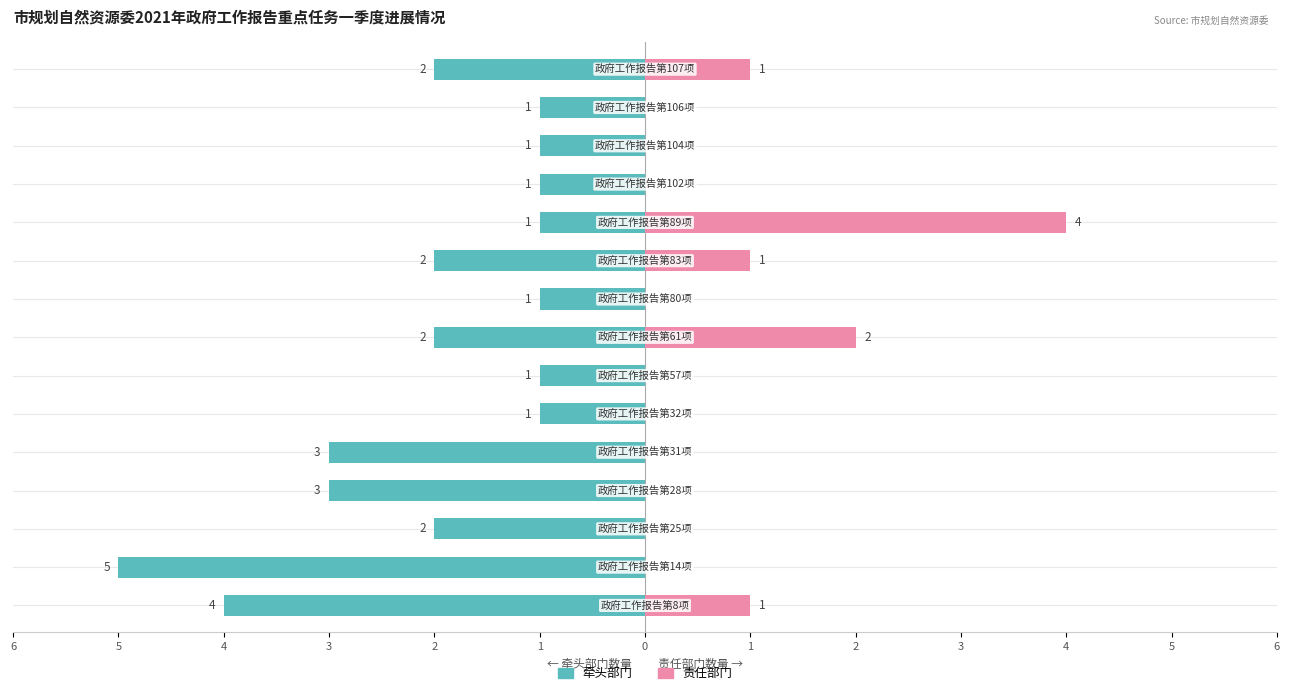

Which series has the widest spread of values?

牵头部门